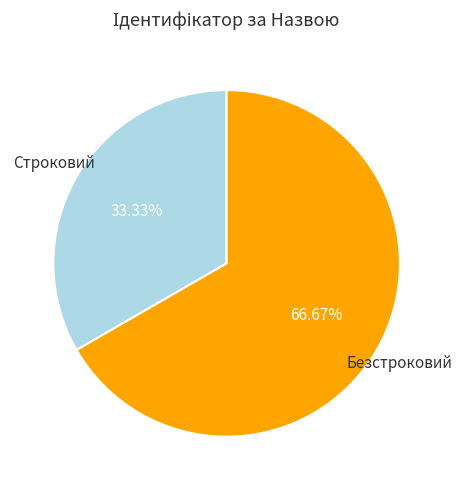

How much of the chart is everything except Строковий?

66.7%